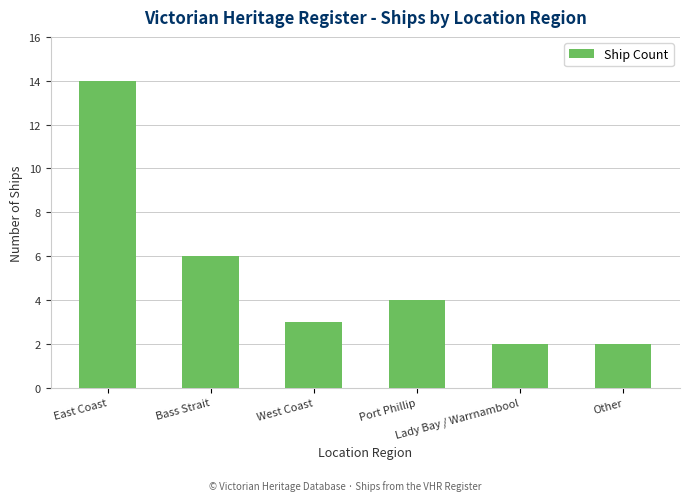

What is the greatest value displayed?

14